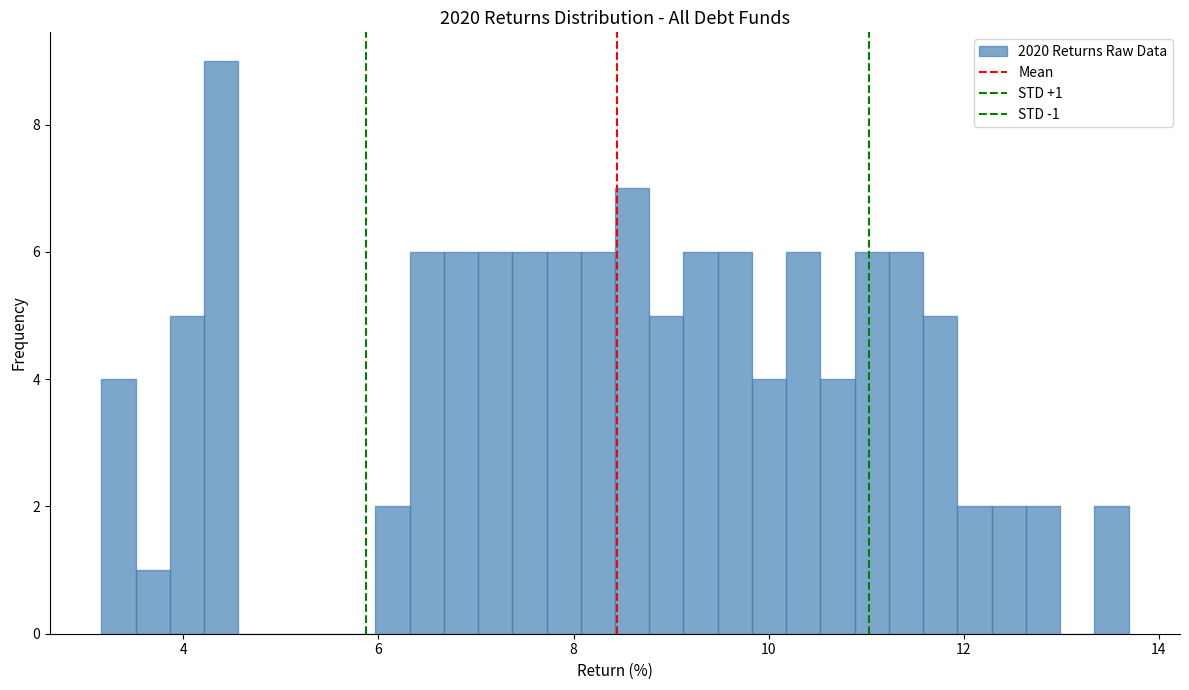

Around what value on the x-axis is the tallest bar? Give the approximate position of its centre, as read against the axis.

4.4